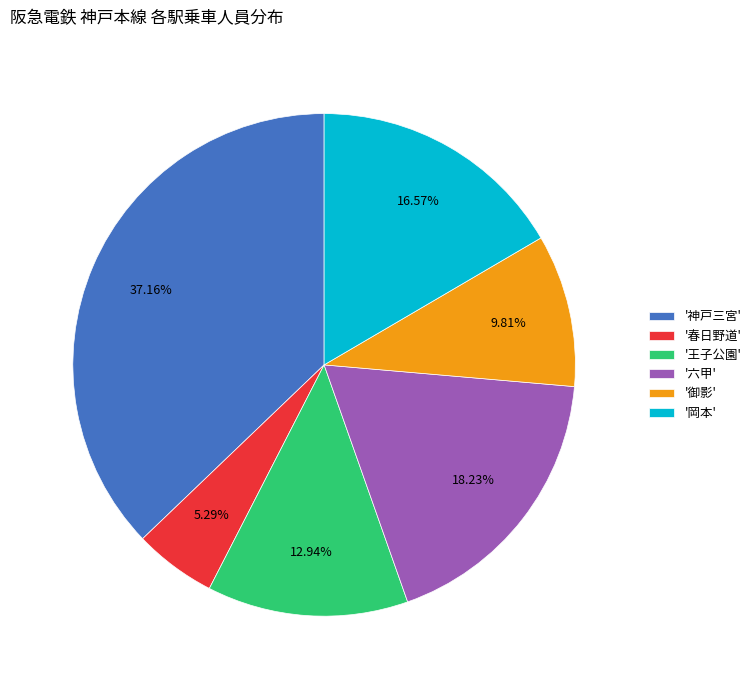

Which has a higher value, '神戸三宮' or '岡本'?

'神戸三宮'